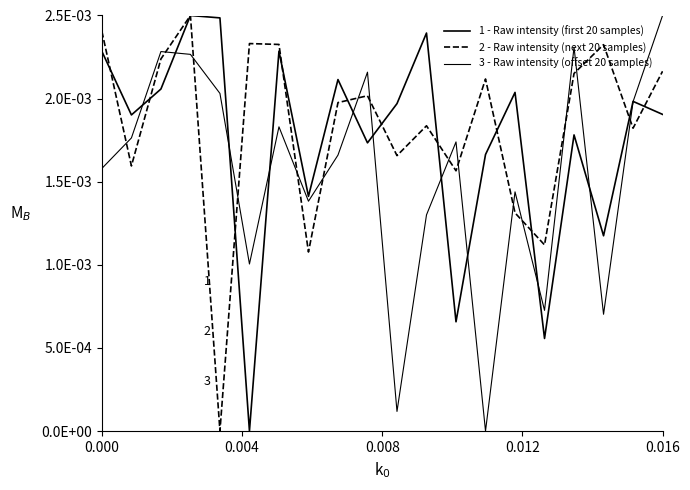

Does the chart display data point markers on the line(s)?

No